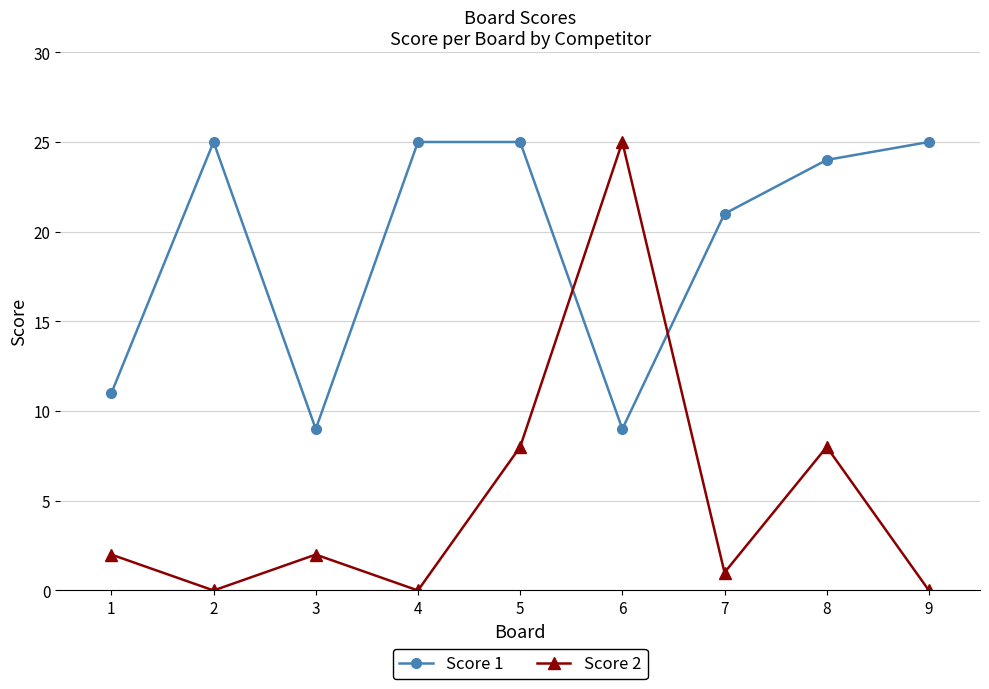

After their last crossing, which series has the higher values: Score 1 or Score 2?

Score 1